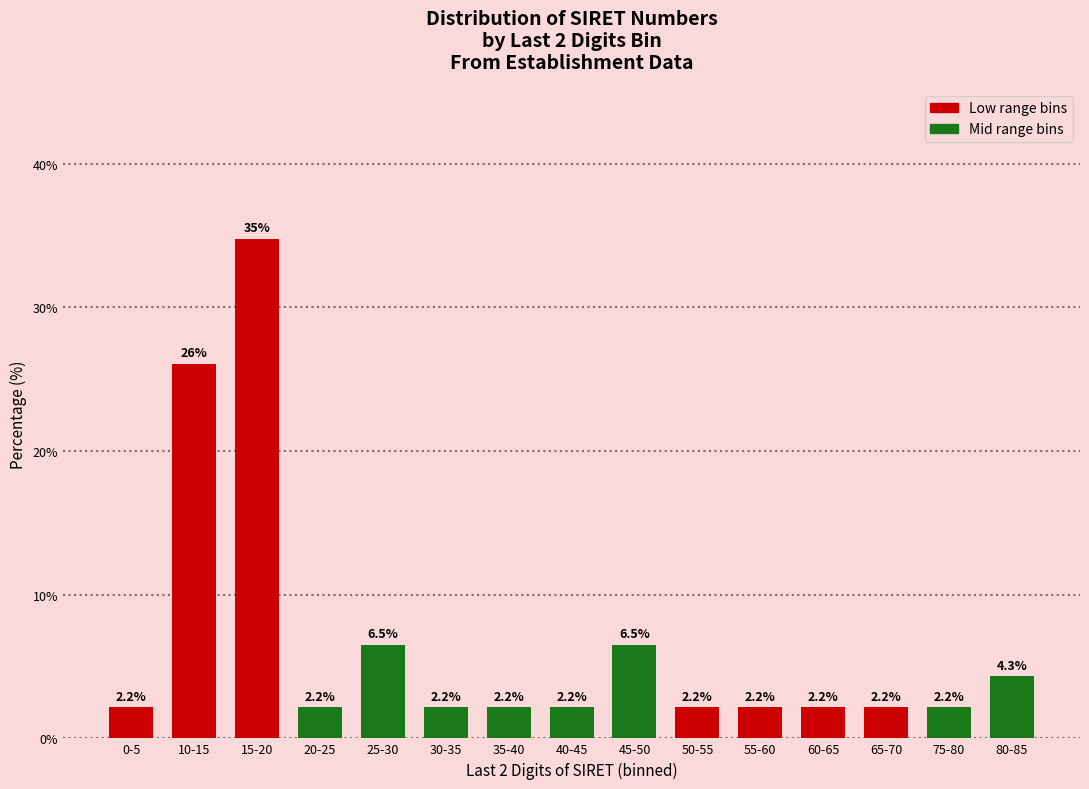

Reading right to left, transcribe all the data shown in this chart.

4.3	2.2	2.2	2.2	2.2	2.2	6.5	2.2	2.2	2.2	6.5	2.2	34.8	26.1	2.2